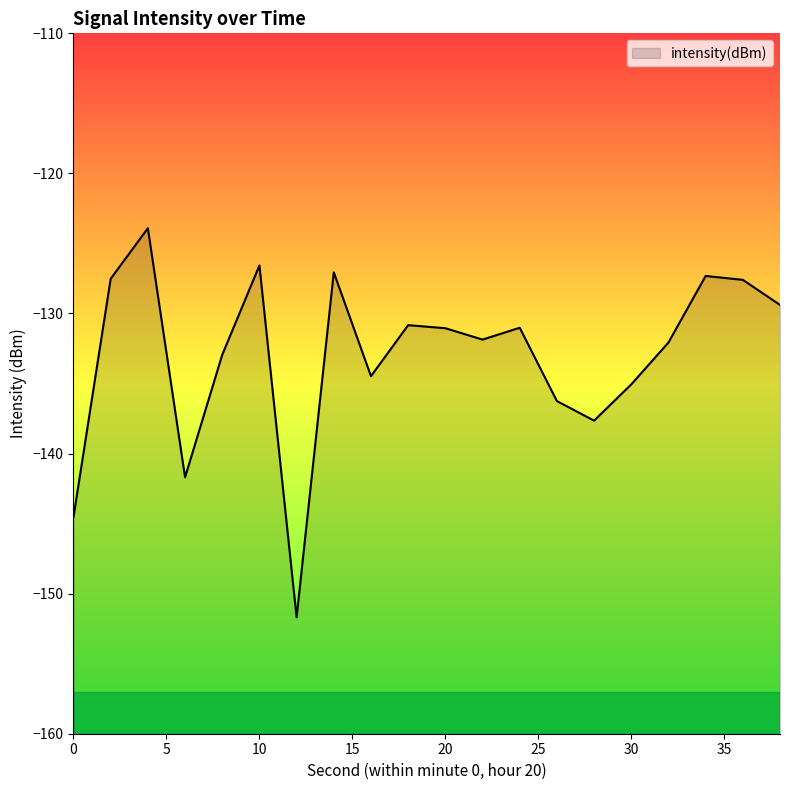

At which category does the chart reach its minimum across all series?

12